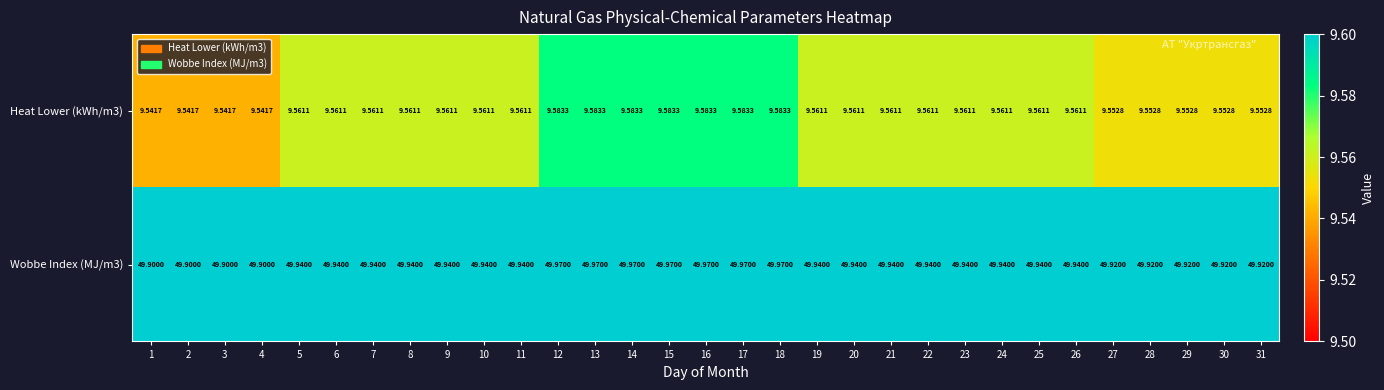

At 26, list the series in order from smallest to largest.

Heat Lower (kWh/m3), Wobbe Index (MJ/m3)